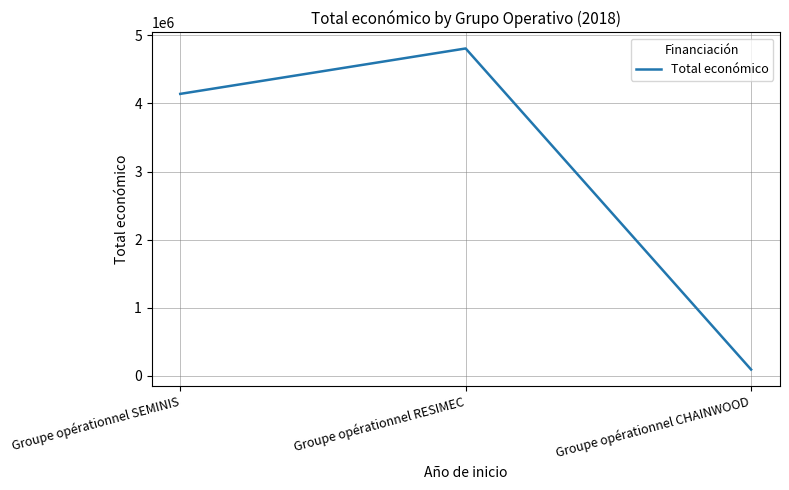

How many categories are shown in the chart?

3